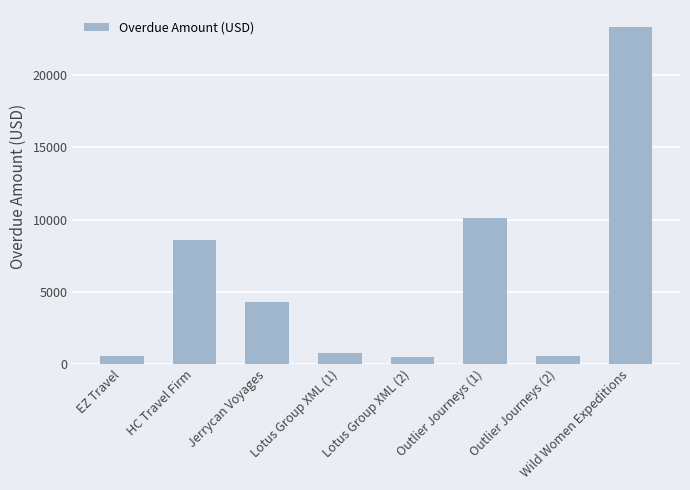

What position from the right is Outlier Journeys (1)?

3